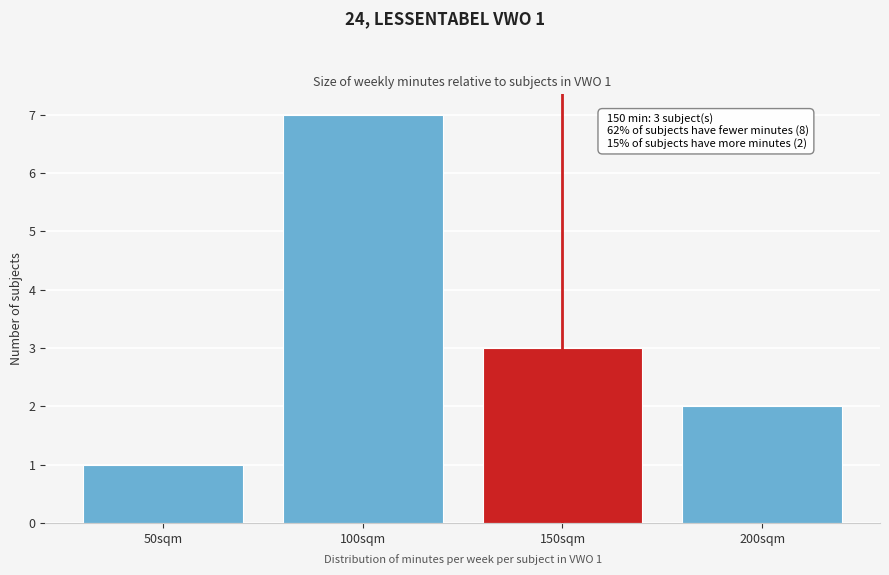

Reading left to right, list all the values displayed in this chart.

1	7	3	2